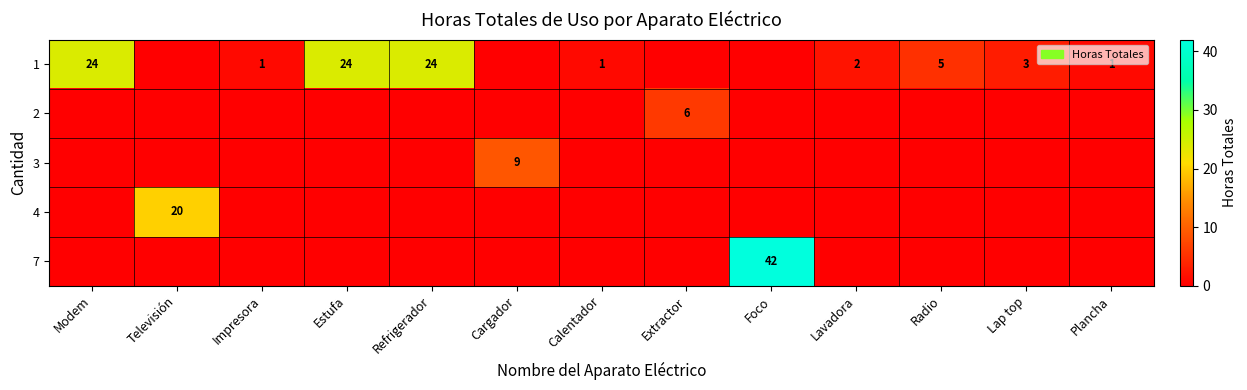

True or false: 7 has a value of 65 at Foco.

False